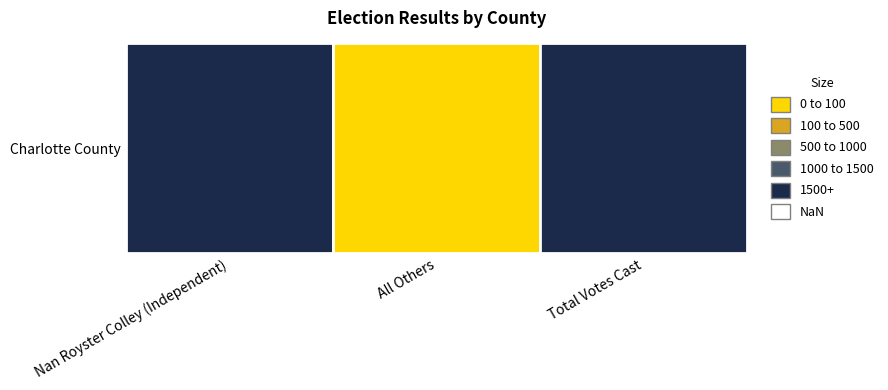

What value does the data have at Total Votes Cast, to the nearest 50?

1650